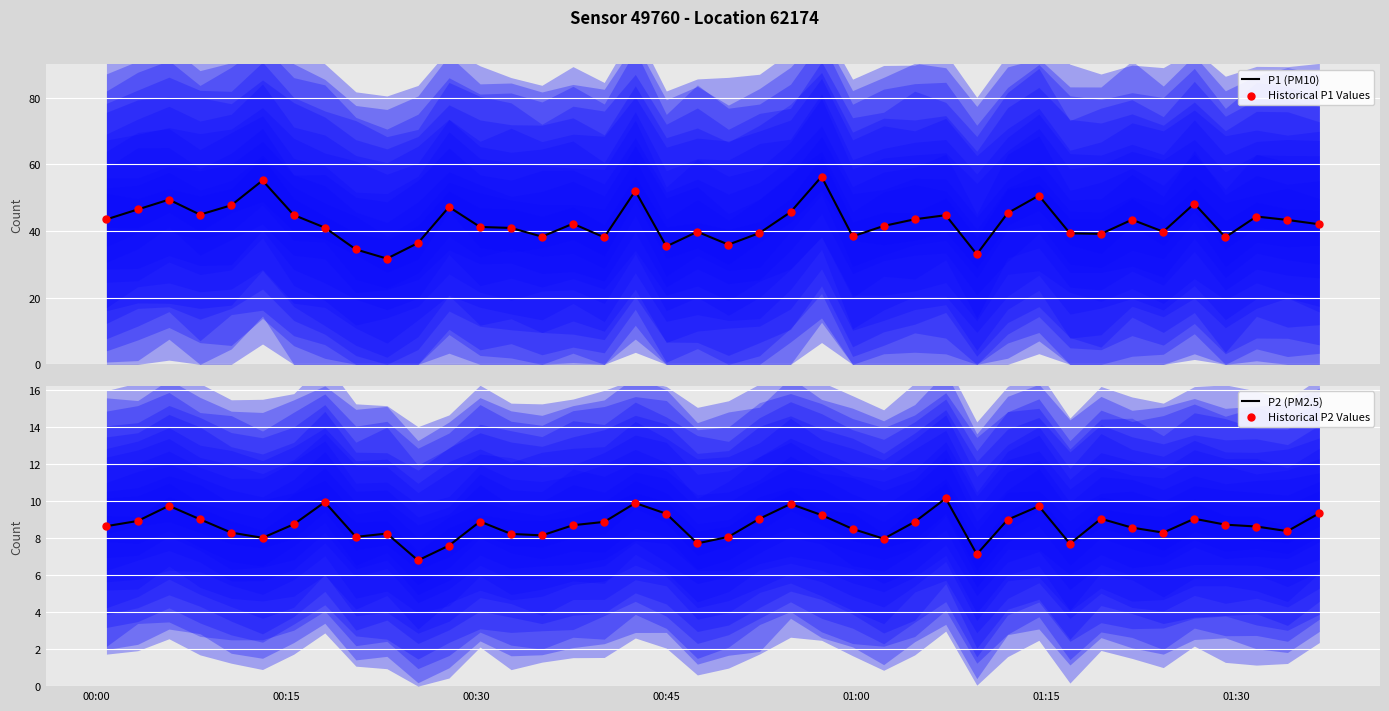

What is the highest value of the P1 (PM10) series?

56.4